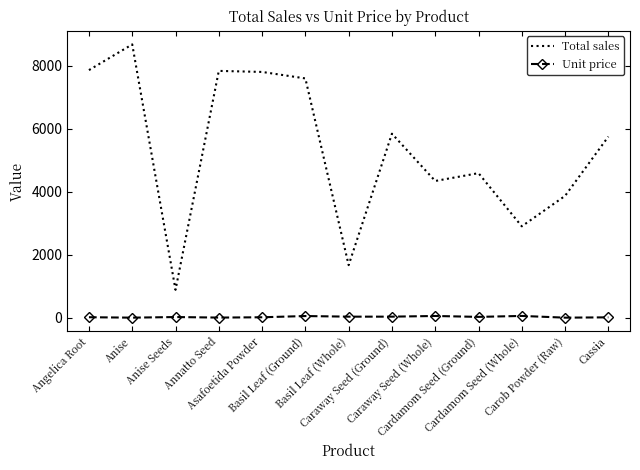

Rank the series at Caraway Seed (Whole) from lowest to highest value.

Unit price, Total sales